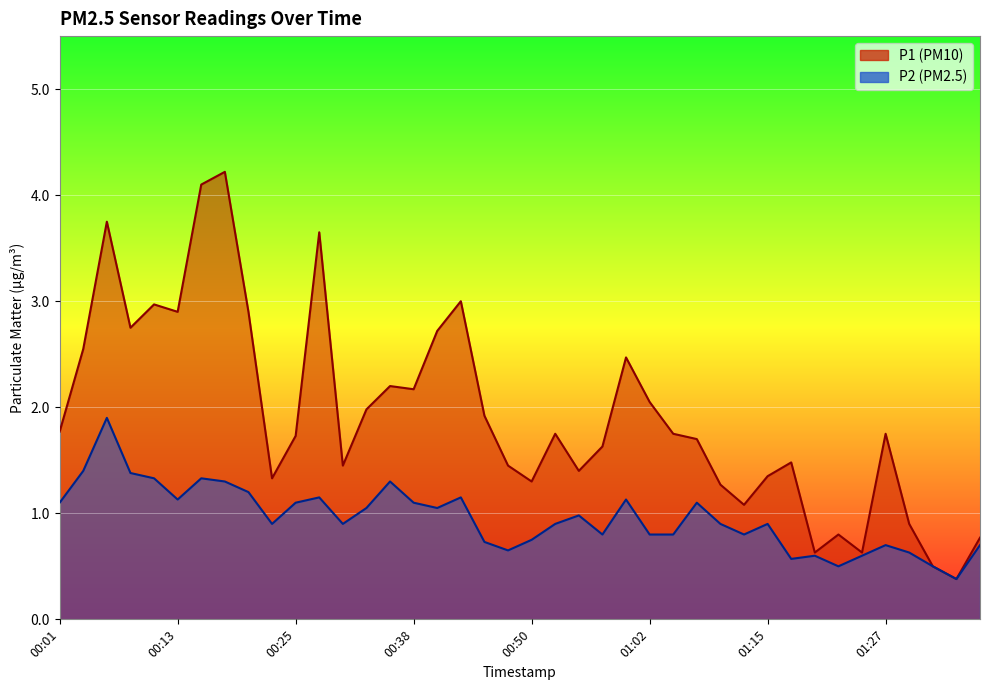

What position from the right is 01:05?

14